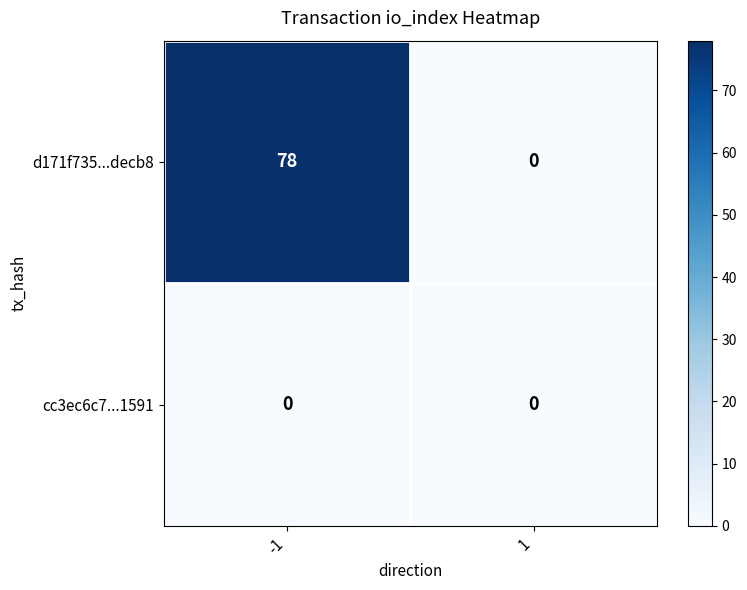

What is the total value across all series at -1?

78